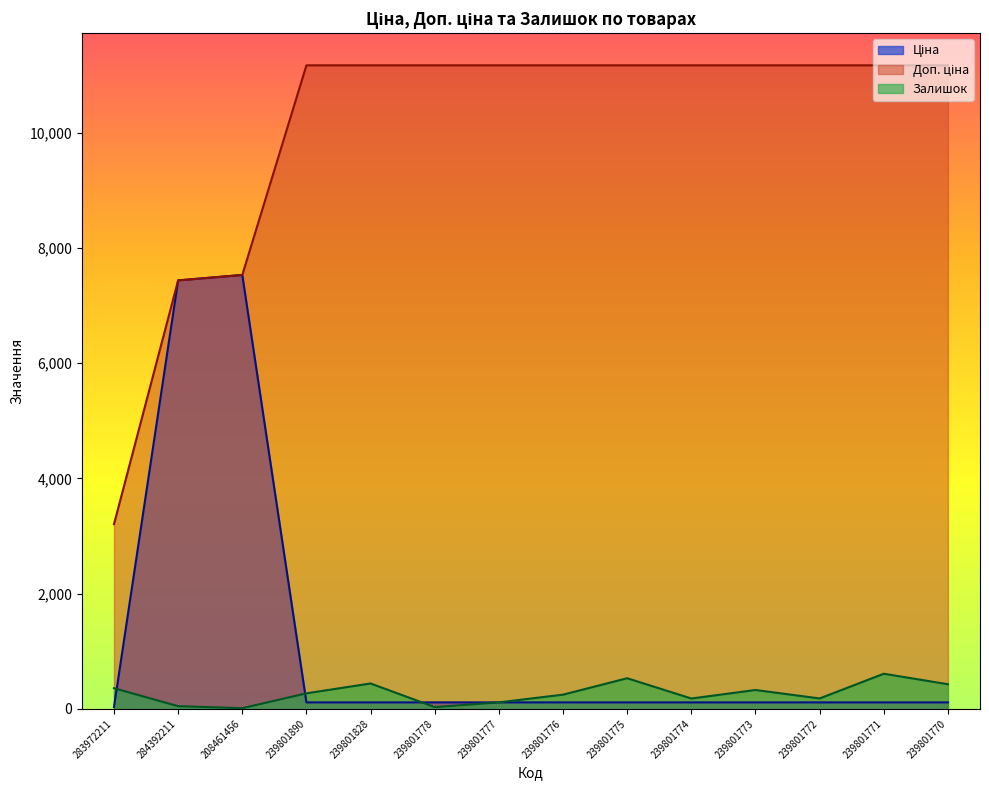

Reading left to right, what are all the values shown in this chart?

Ціна: 283972211=32.0	284392211=7436.2	208461456=7530.7	239801890=111.7	239801828=111.7	239801778=111.7	239801777=111.7	239801776=111.7	239801775=111.7	239801774=111.7	239801773=111.7	239801772=111.7	239801771=111.7	239801770=111.7
Доп. ціна: 283972211=3205.0	284392211=7436.2	208461456=7530.7	239801890=11169.0	239801828=11169.0	239801778=11169.0	239801777=11169.0	239801776=11169.0	239801775=11169.0	239801774=11169.0	239801773=11169.0	239801772=11169.0	239801771=11169.0	239801770=11169.0
Залишок: 283972211=358.0	284392211=46.0	208461456=11.0	239801890=269.0	239801828=440.0	239801778=30.0	239801777=112.0	239801776=246.0	239801775=531.0	239801774=179.0	239801773=327.0	239801772=180.0	239801771=609.0	239801770=427.0